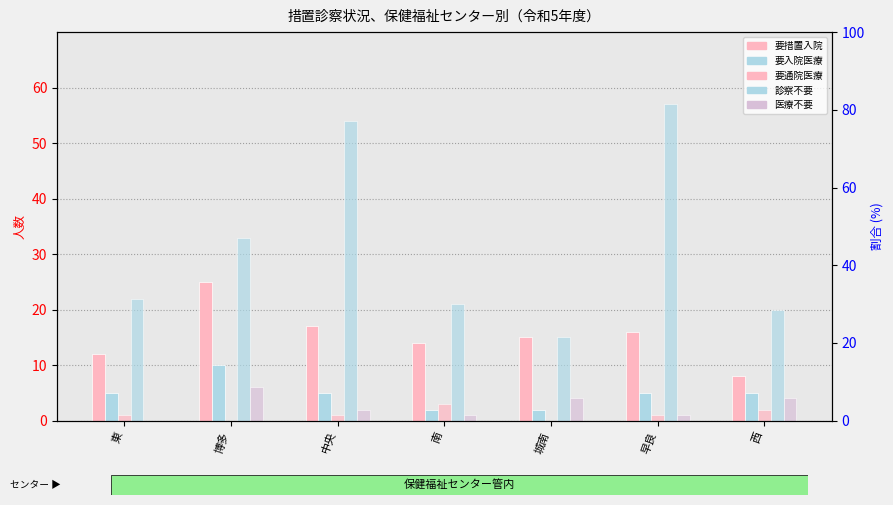

What is the label of the 5th bar from the right?

中央